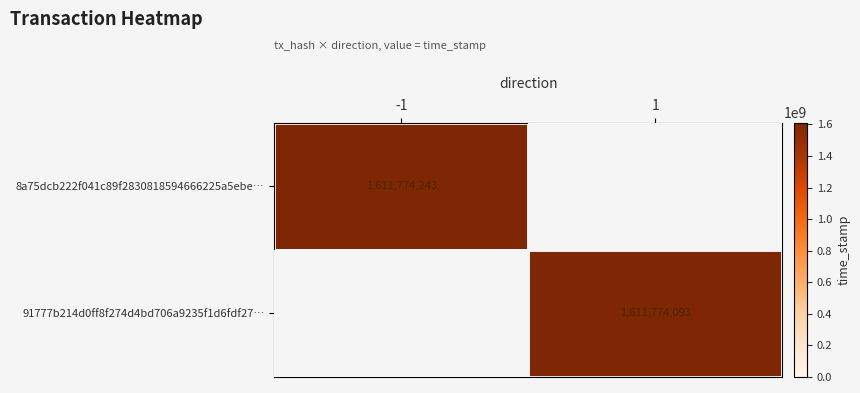

The 8a75dcb222f041c89f2830818594666225a5ebe… series shows 1084671603 at -1. True or false?

False